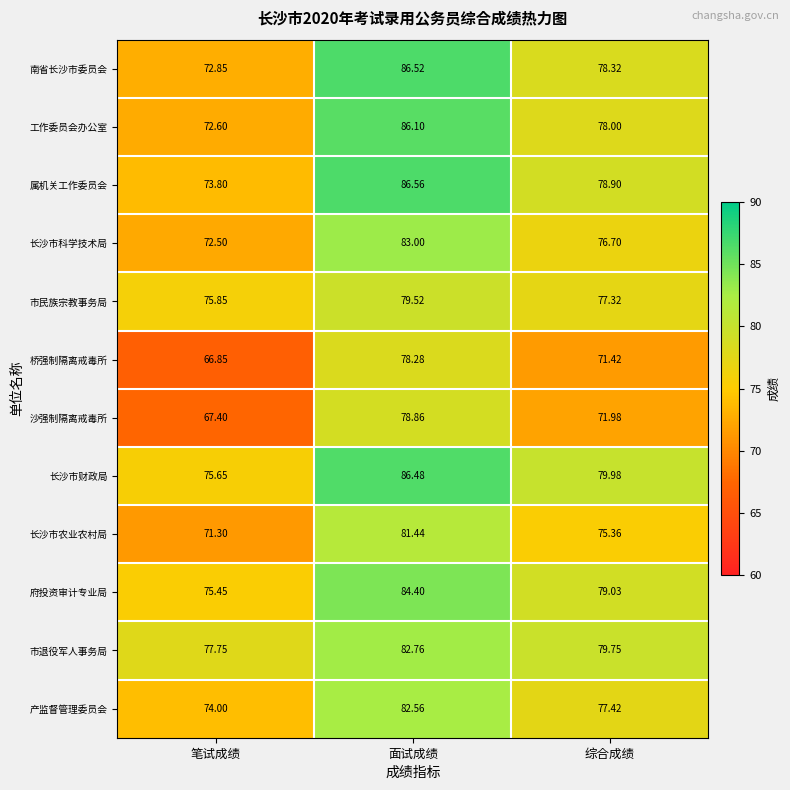

Where does the 桥强制隔离戒毒所 series first go above 71?

面试成绩